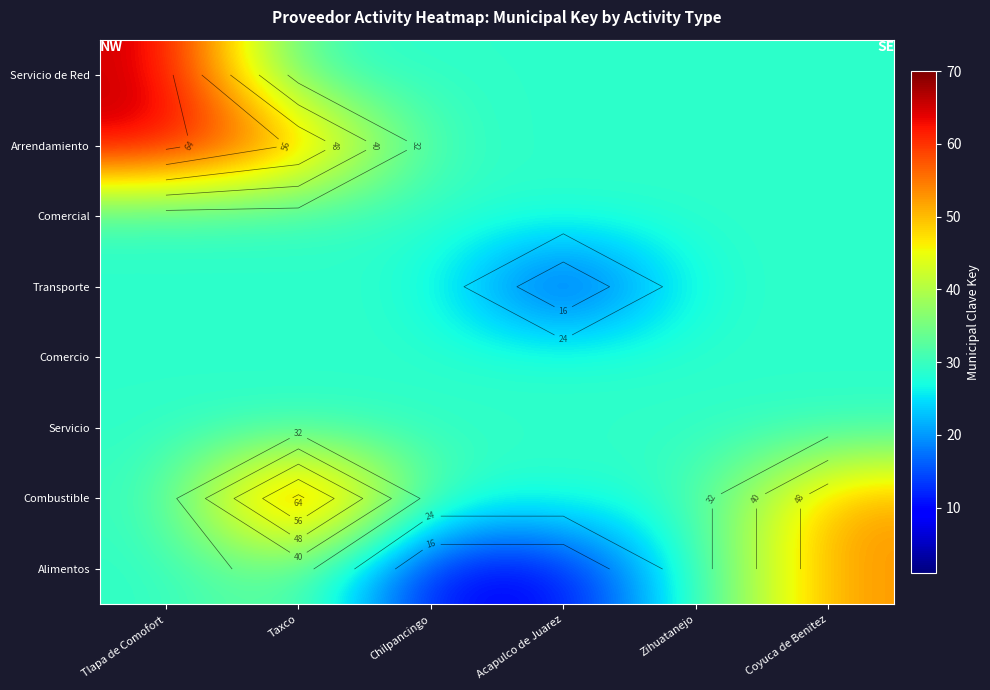

Rank the series at Taxco from lowest to highest value.

Servicio de Red, Comercial, Transporte, Comercio, Servicio, Alimentos, Arrendamiento, Combustible